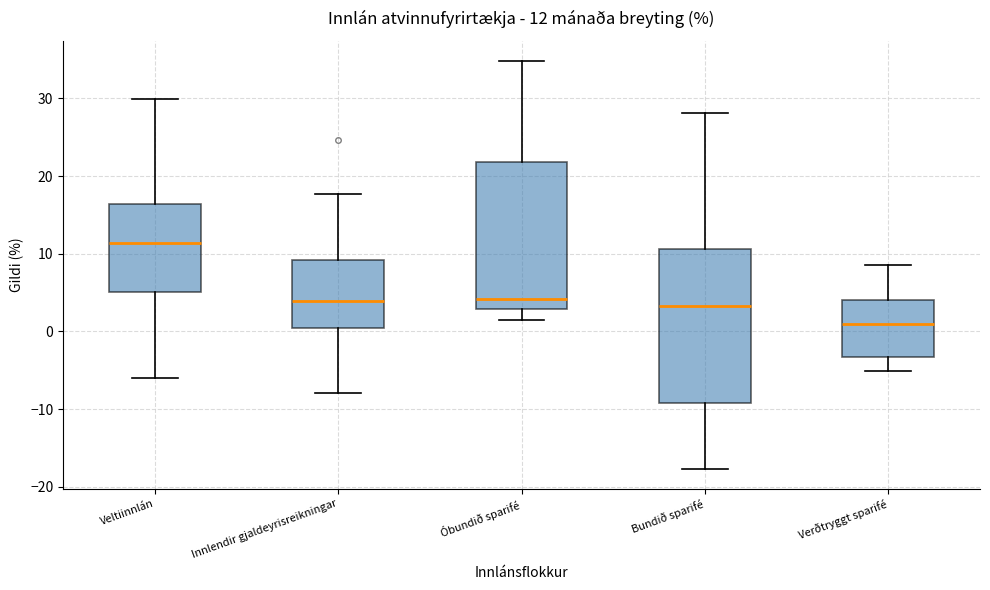

Which box's median line is the lowest?

Verðtryggt sparifé